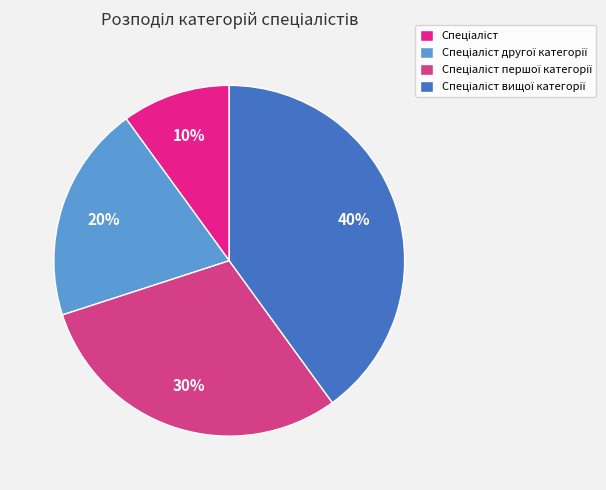

How many segments does this pie chart have?

4